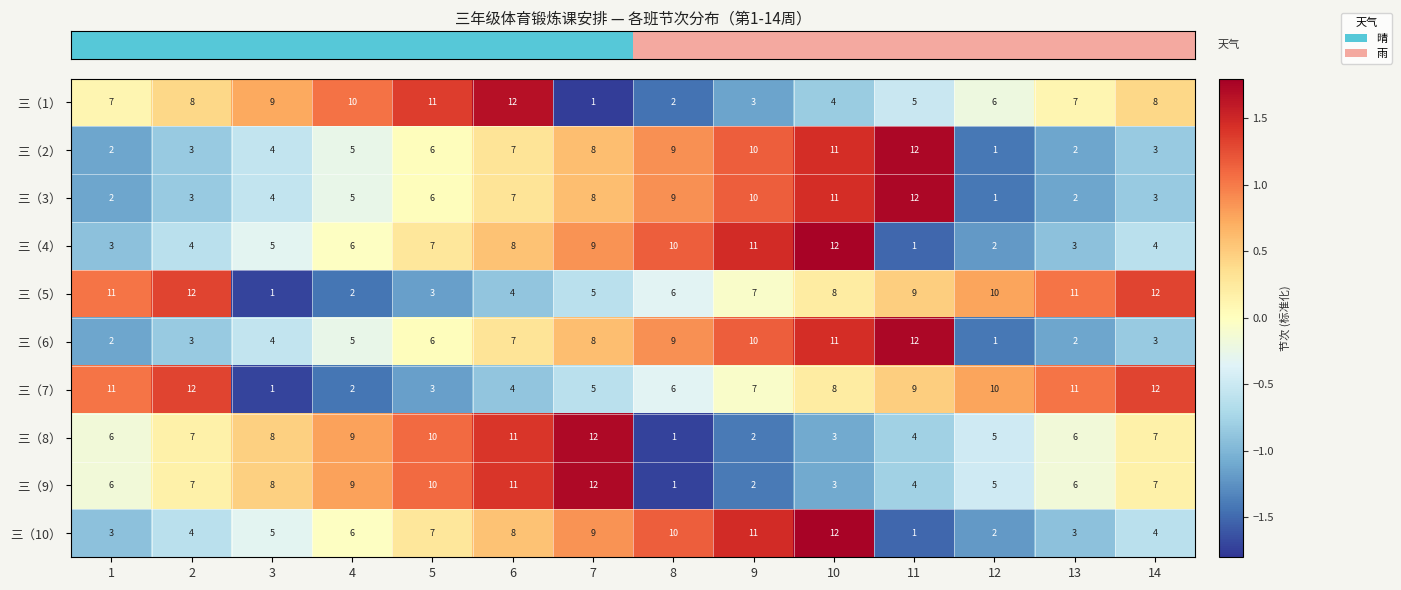

The 三（3） series shows 11 at 7. True or false?

False